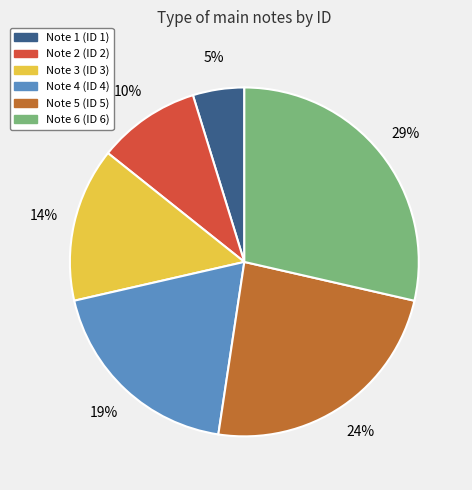

Which has a higher value, Note 5 or Note 4?

Note 5